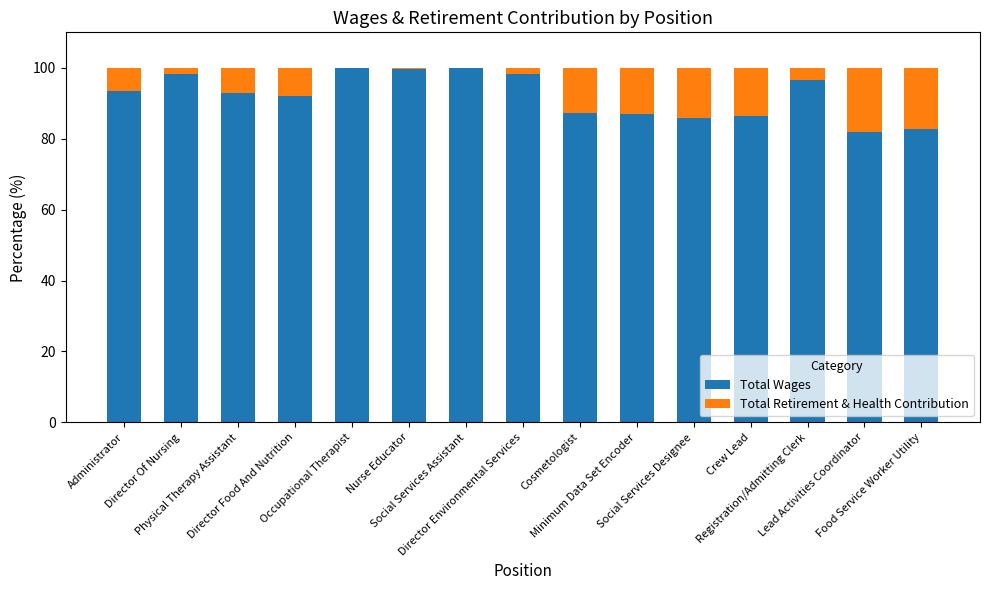

Does the chart contain stacked bars?

Yes